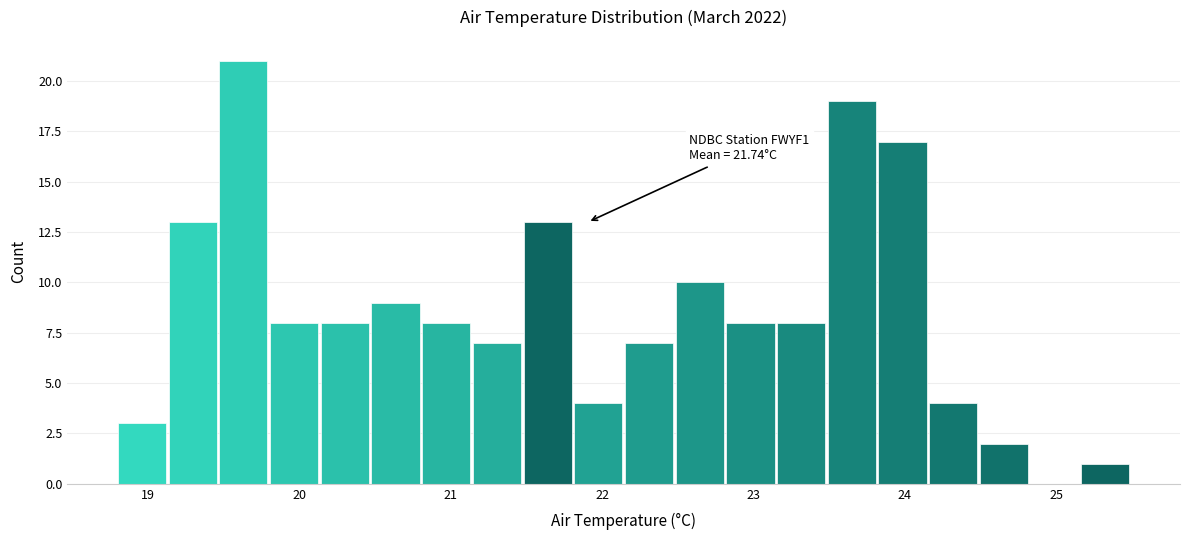

Read against the x-axis, roughly where is the centre of the tallest bar?

19.6